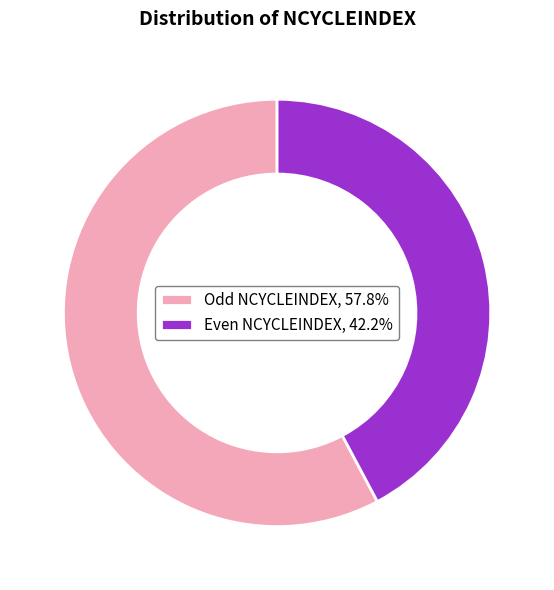

Is Even NCYCLEINDEX, 42.2% the majority of the pie?

No